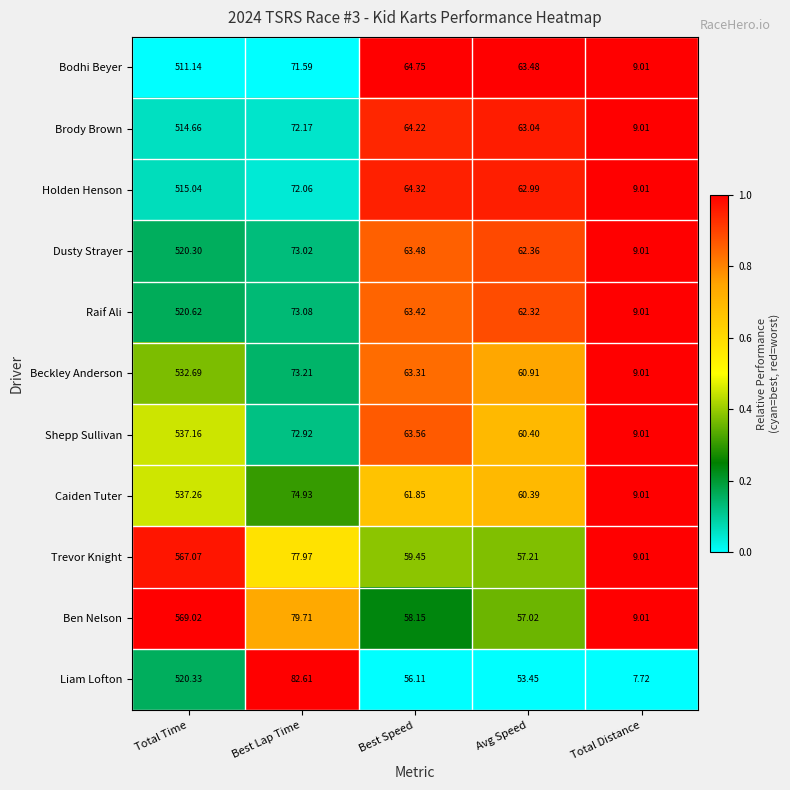

At which category is the sum across all series the highest?

Total Time